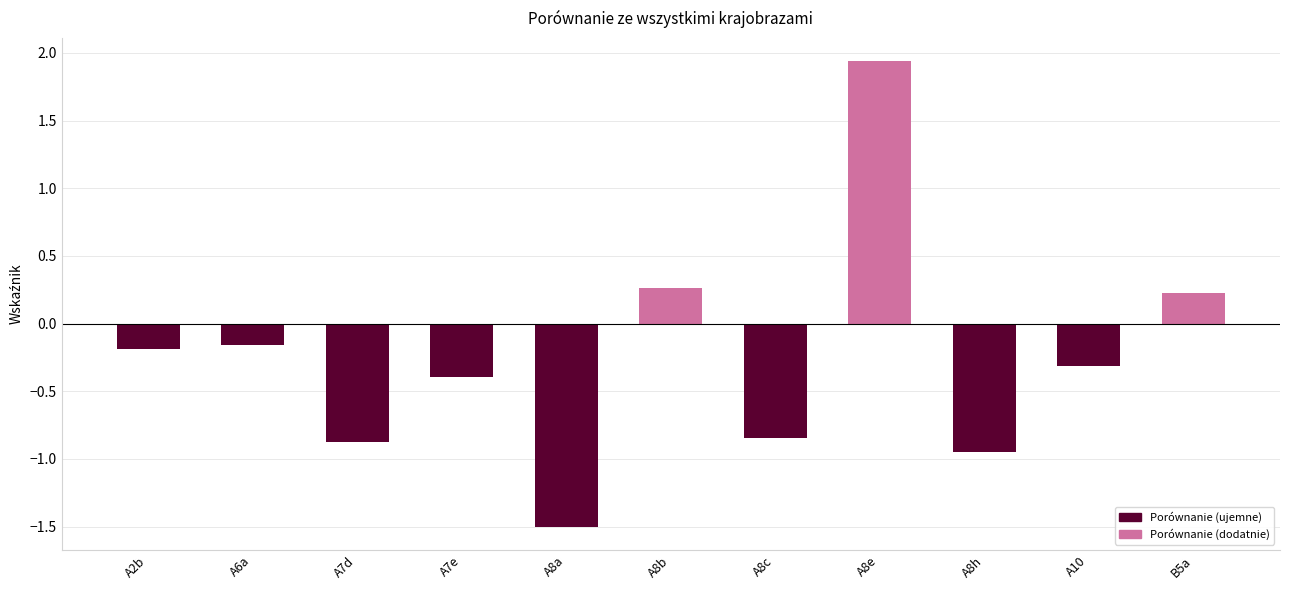

At which label does the data first exceed 0?

A8b